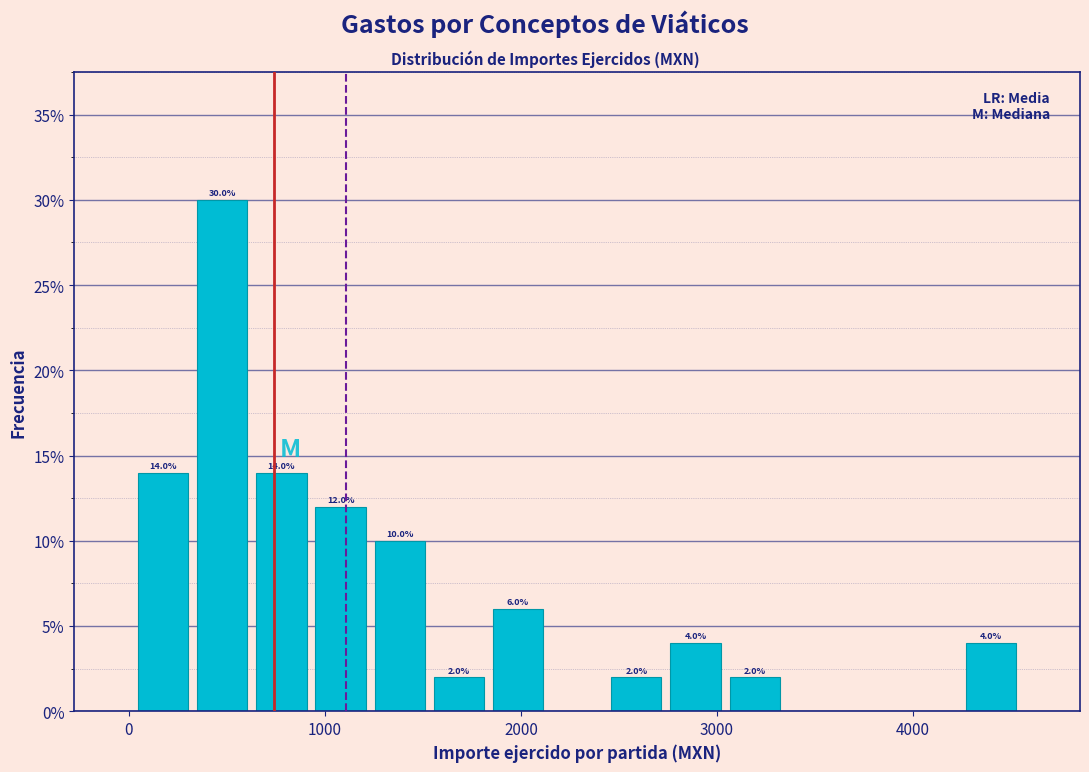

Read against the x-axis, roughly where is the centre of the tallest bar?

500